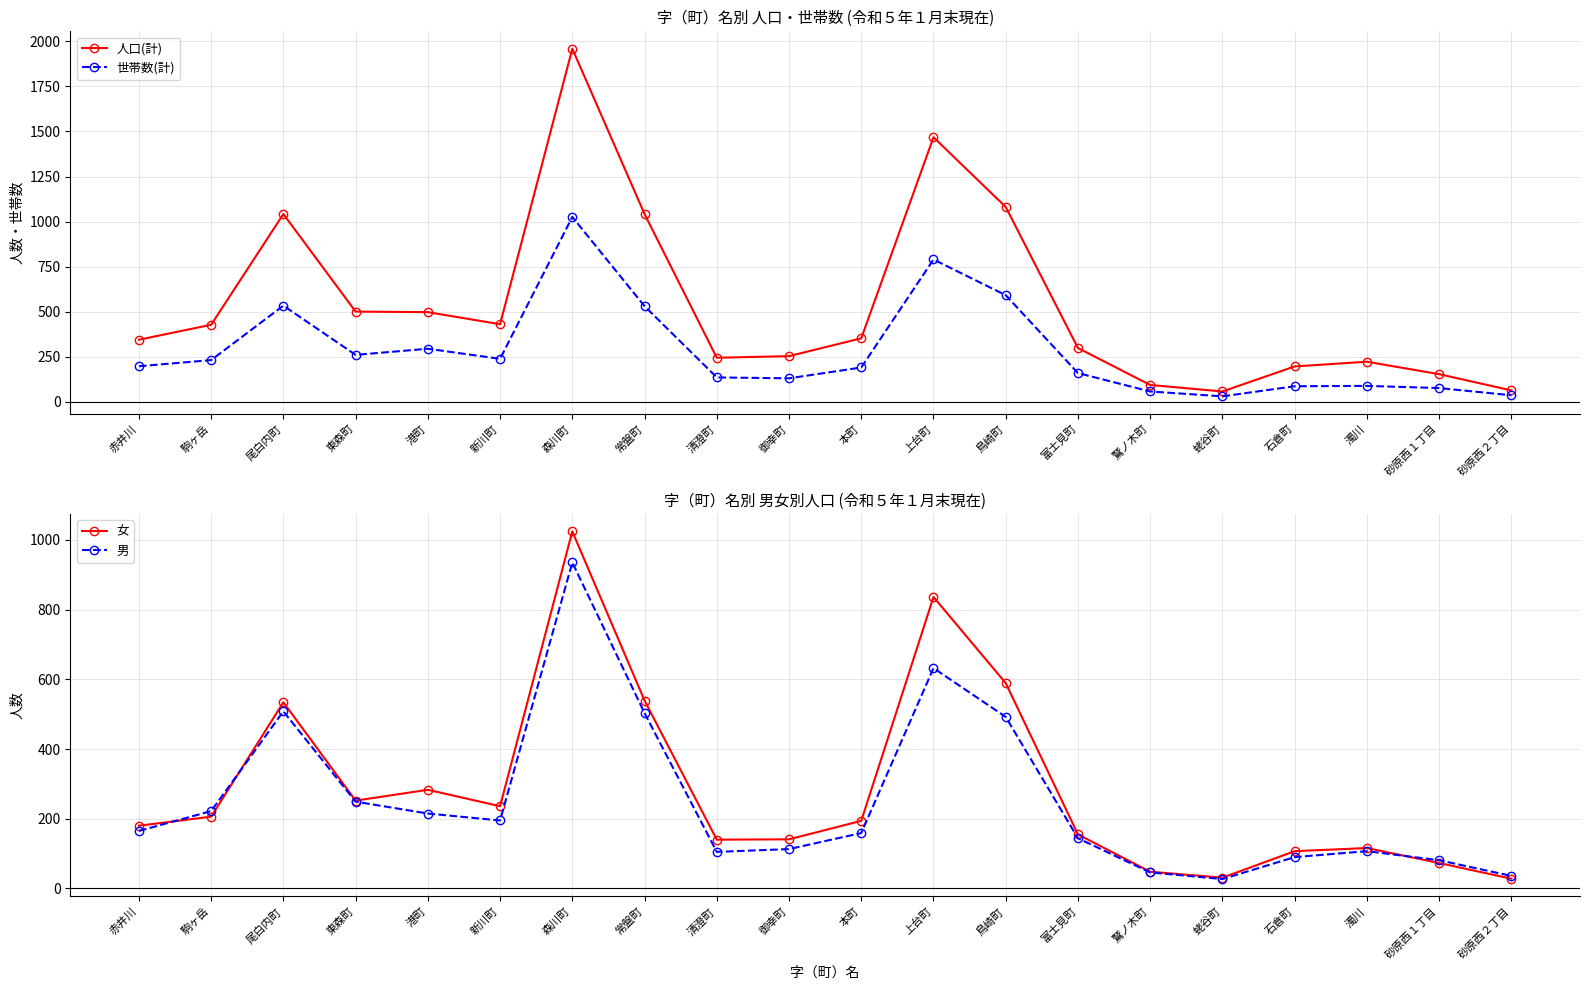

What is the spread (max minus min) of values at 砂原西２丁目?

36